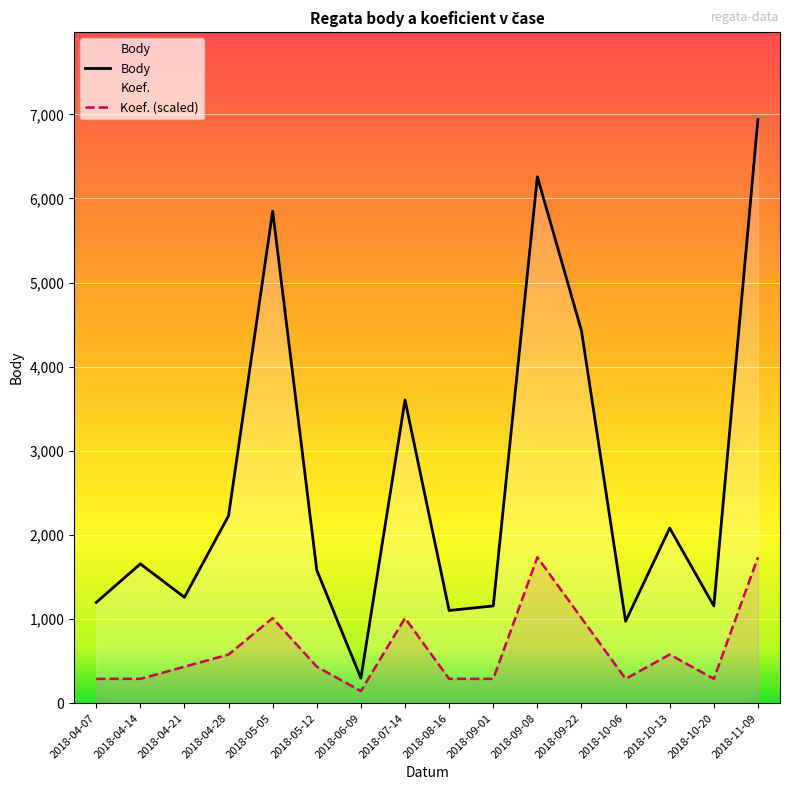

What is the spread (max minus min) of values at 2018-07-14?

2592.4